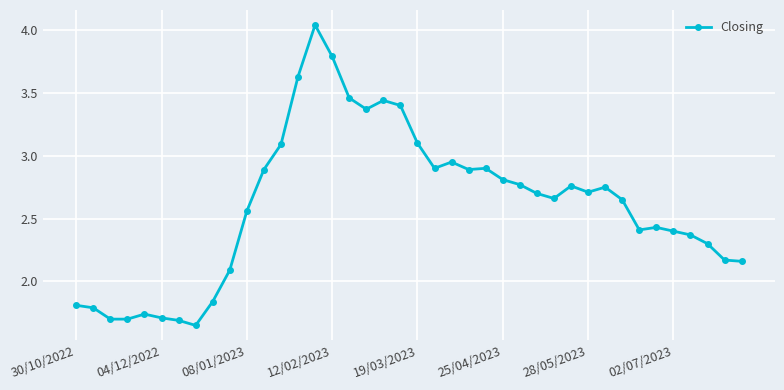

True or false: there are more than 2 points higher than both neighbors.

True